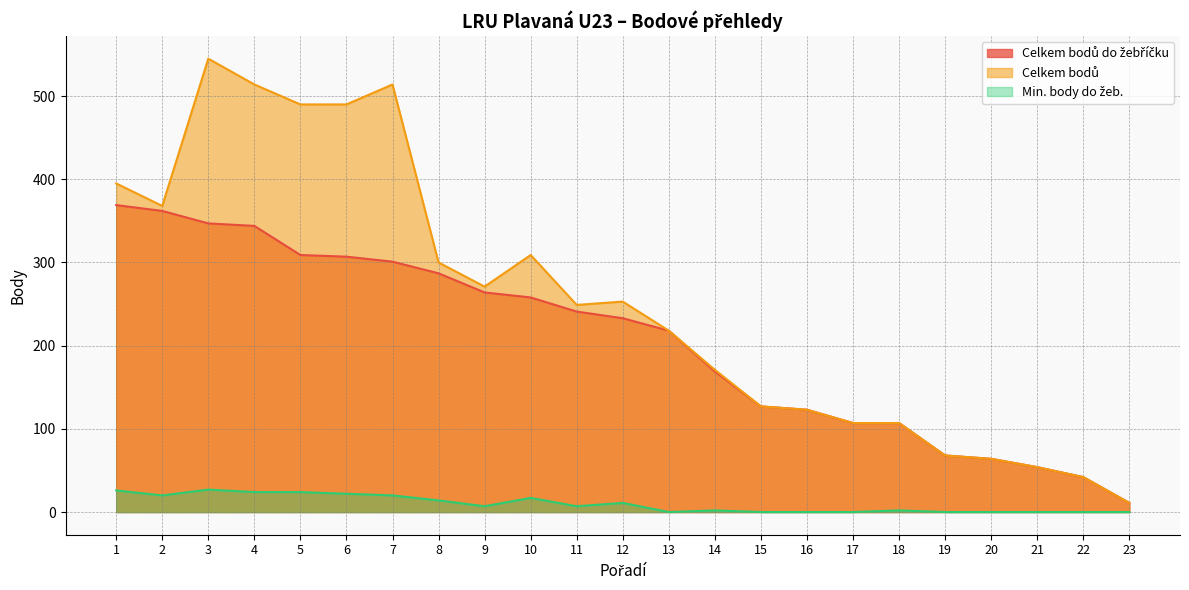

What is the difference between the highest and lowest values at 7?

494